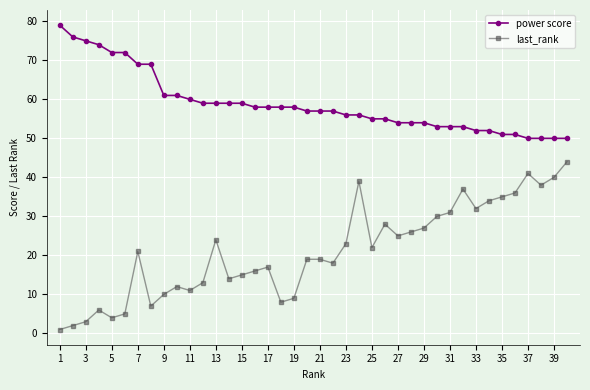

Which series has the largest range (max minus min)?

last_rank